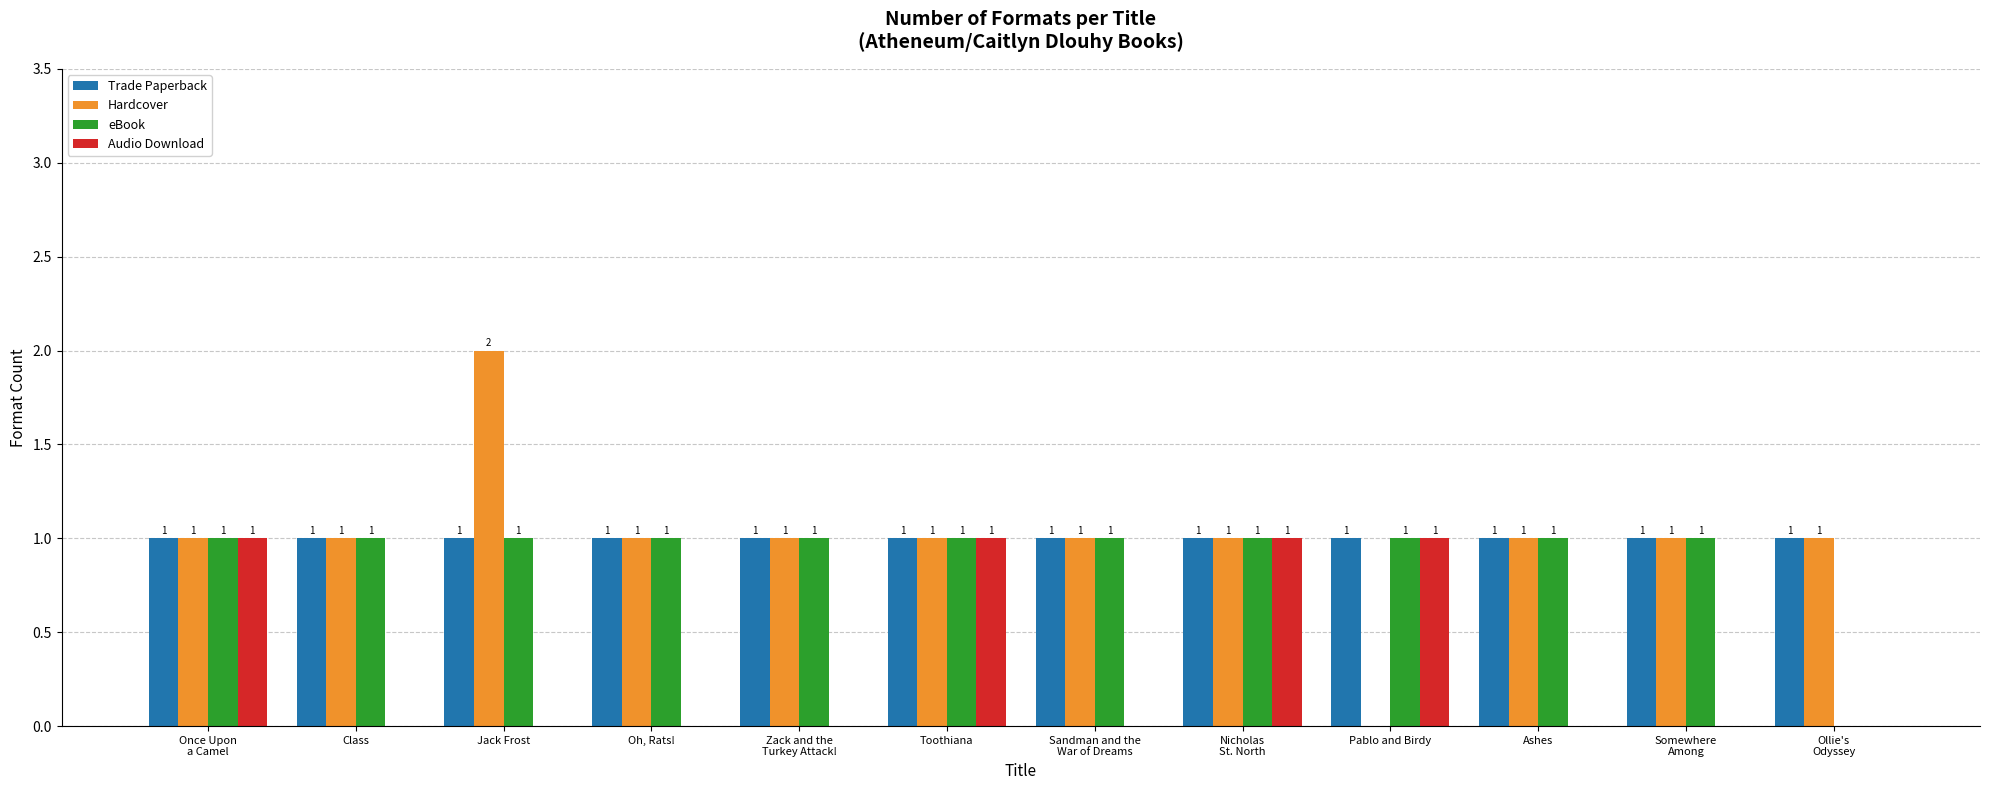

True or false: Audio Download has a value of 1 at Pablo and Birdy.

True